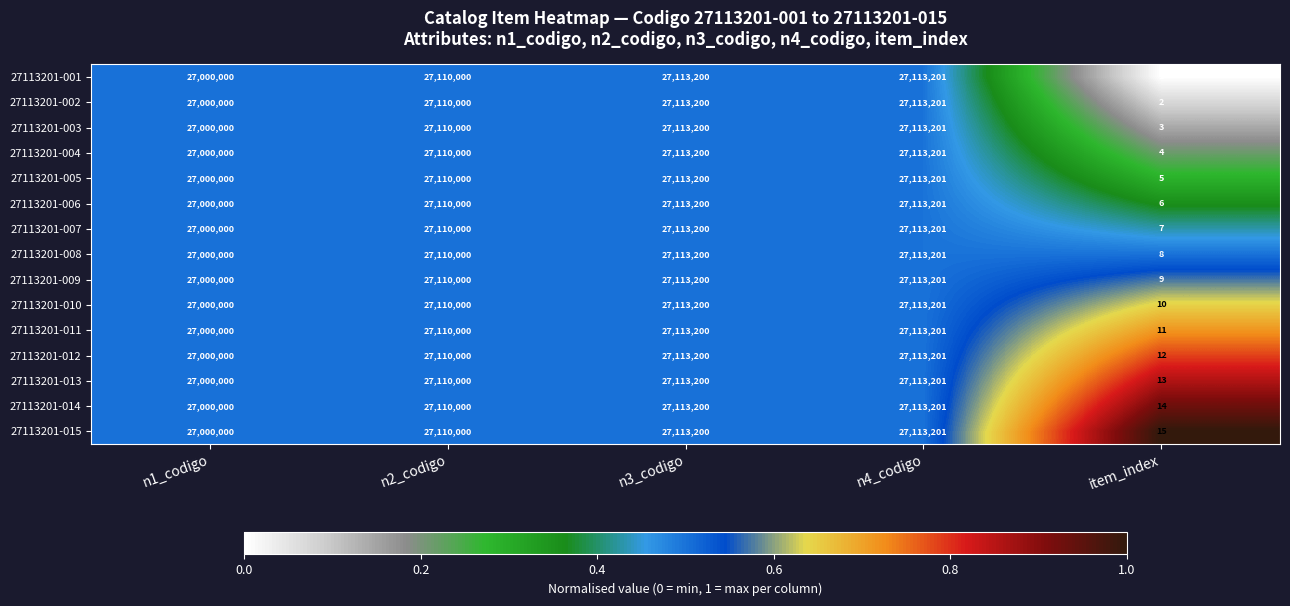

What is the total value across all series at n2_codigo?

406650000